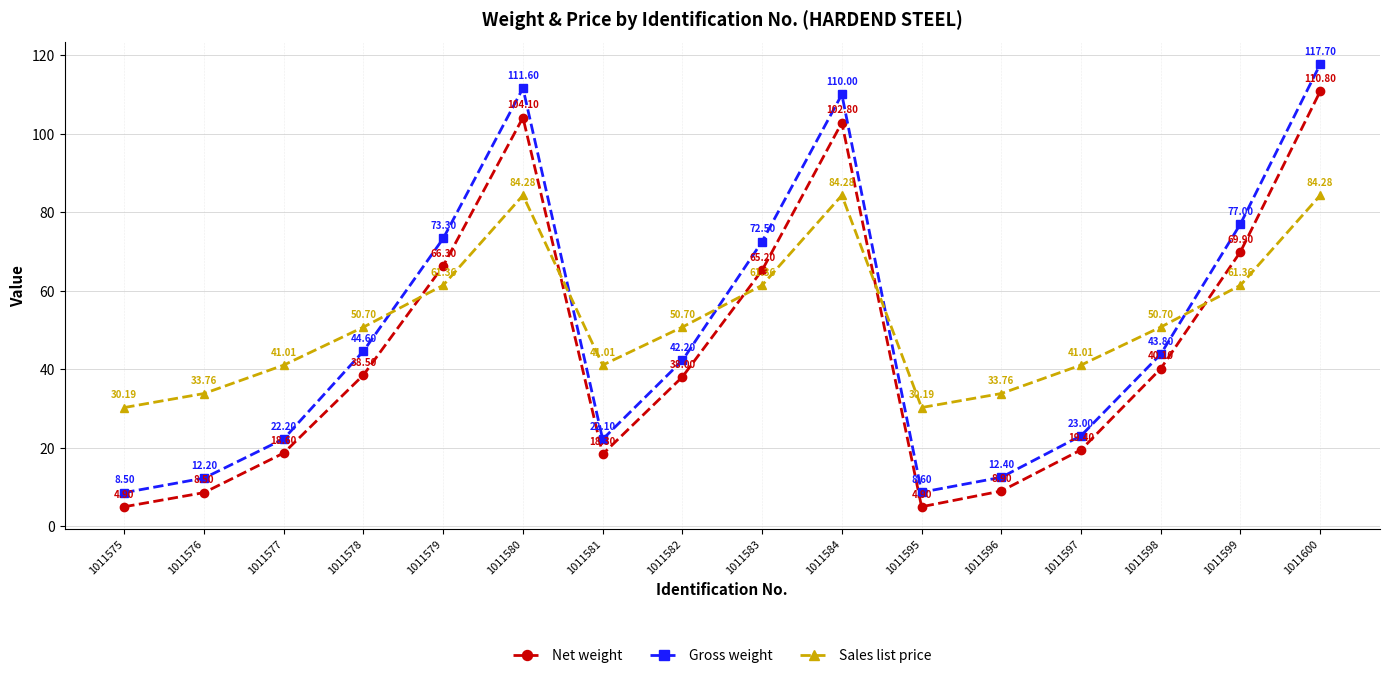

Is it true that Sales list price equals 21.2 at 1011598?

False